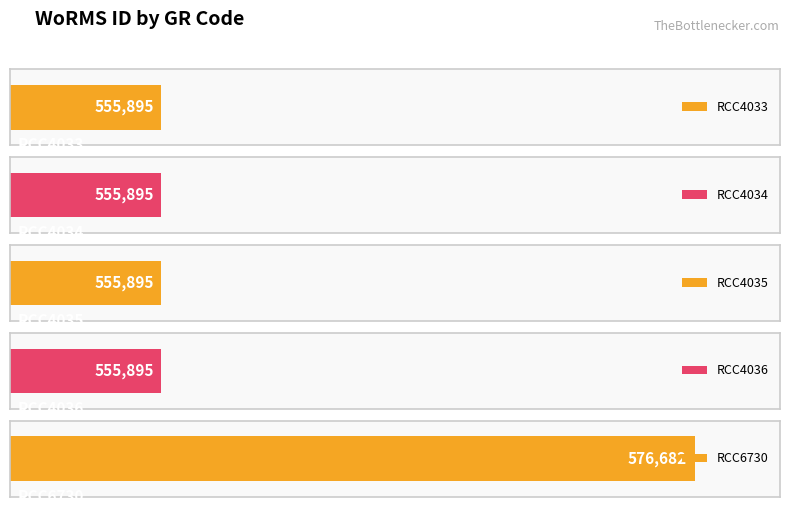

Does the chart contain any negative values?

No